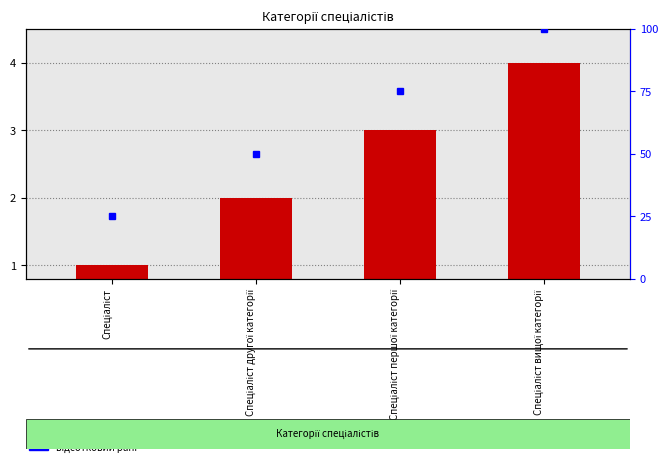

Is it true that the value at Спеціаліст is 0.3?

False